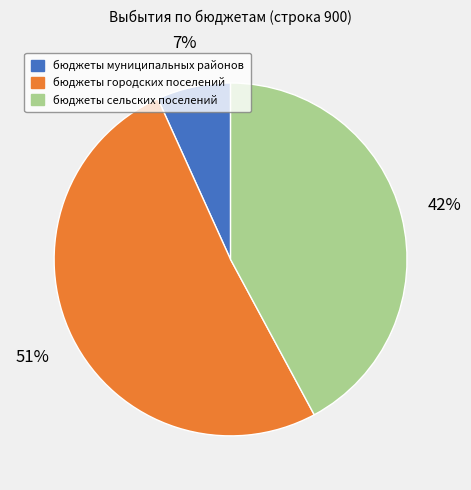

To the nearest percent, what is the combined percentage of бюджеты сельских поселений and бюджеты городских поселений?

93%